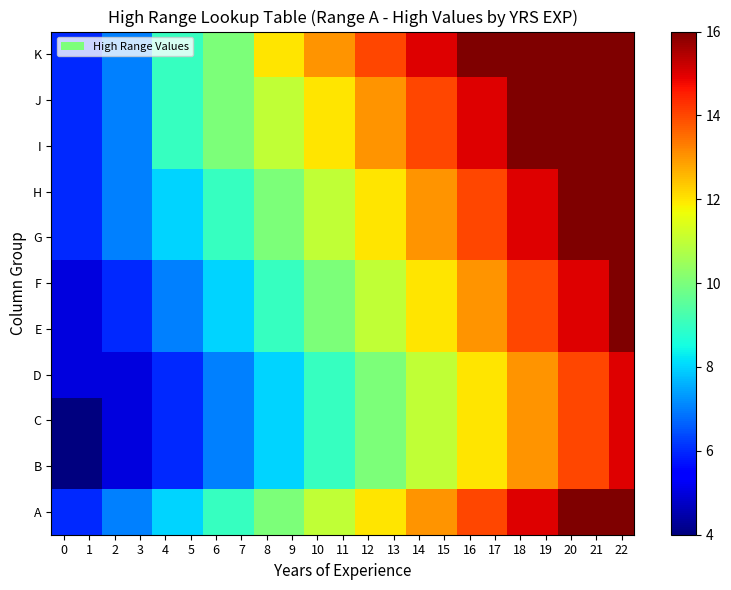

At which category is the sum across all series the highest?

22